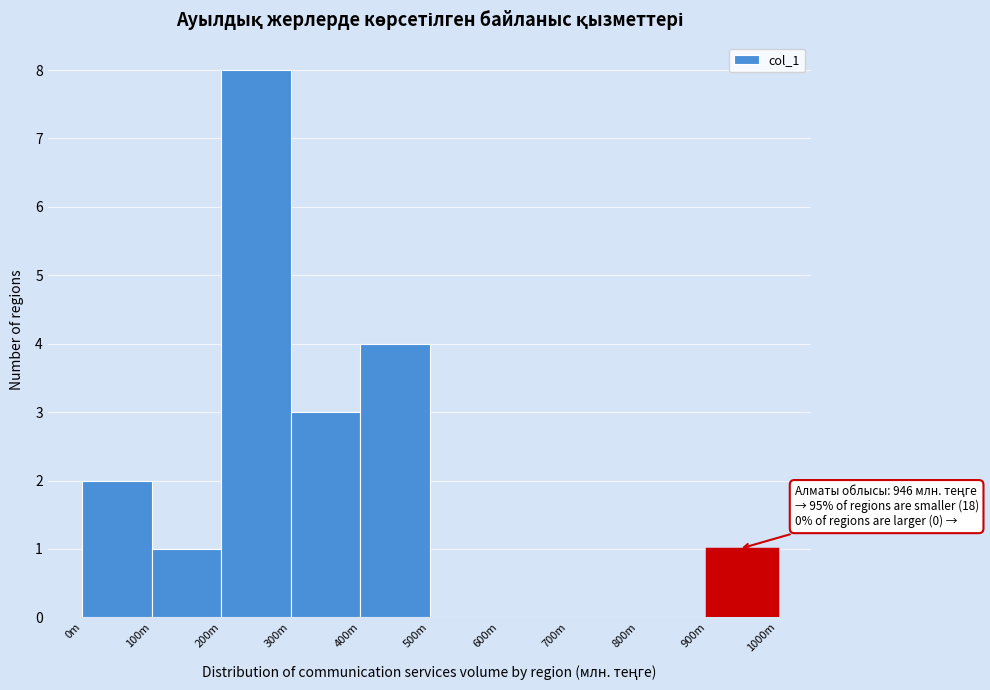

Reading left to right, list all the values displayed in this chart.

0m=2	100m=1	200m=8	300m=3	400m=4	500m=0	600m=0	700m=0	800m=0	900m=1